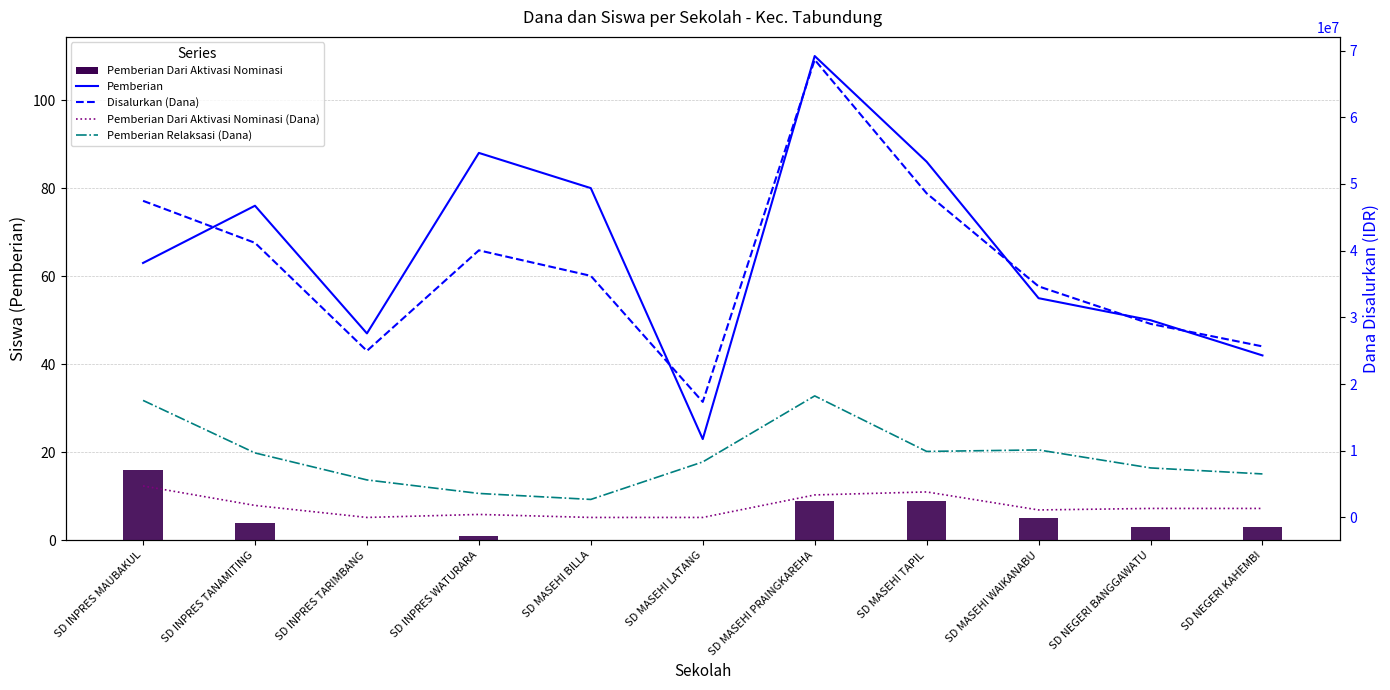

At which label does Pemberian Dari Aktivasi Nominasi reach its peak?

SD INPRES MAUBAKUL